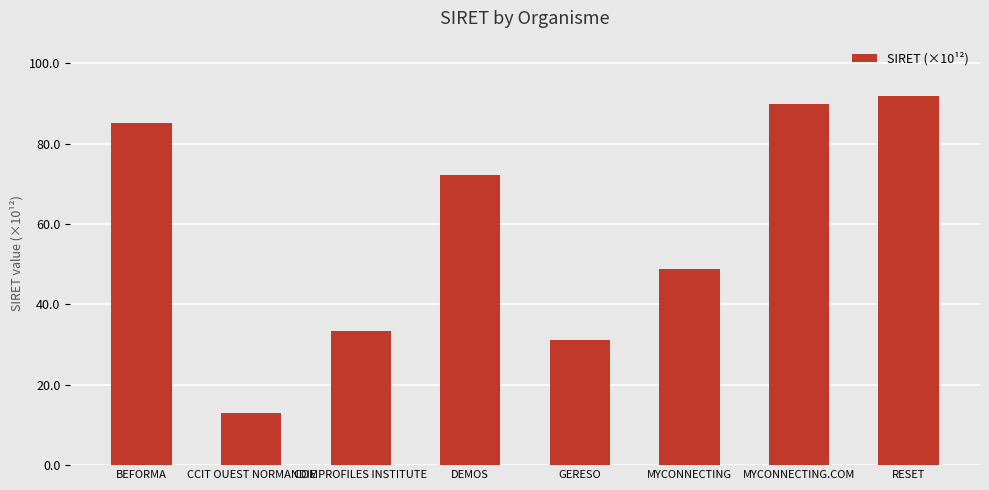

At which category does the chart reach its peak across all series?

RESET